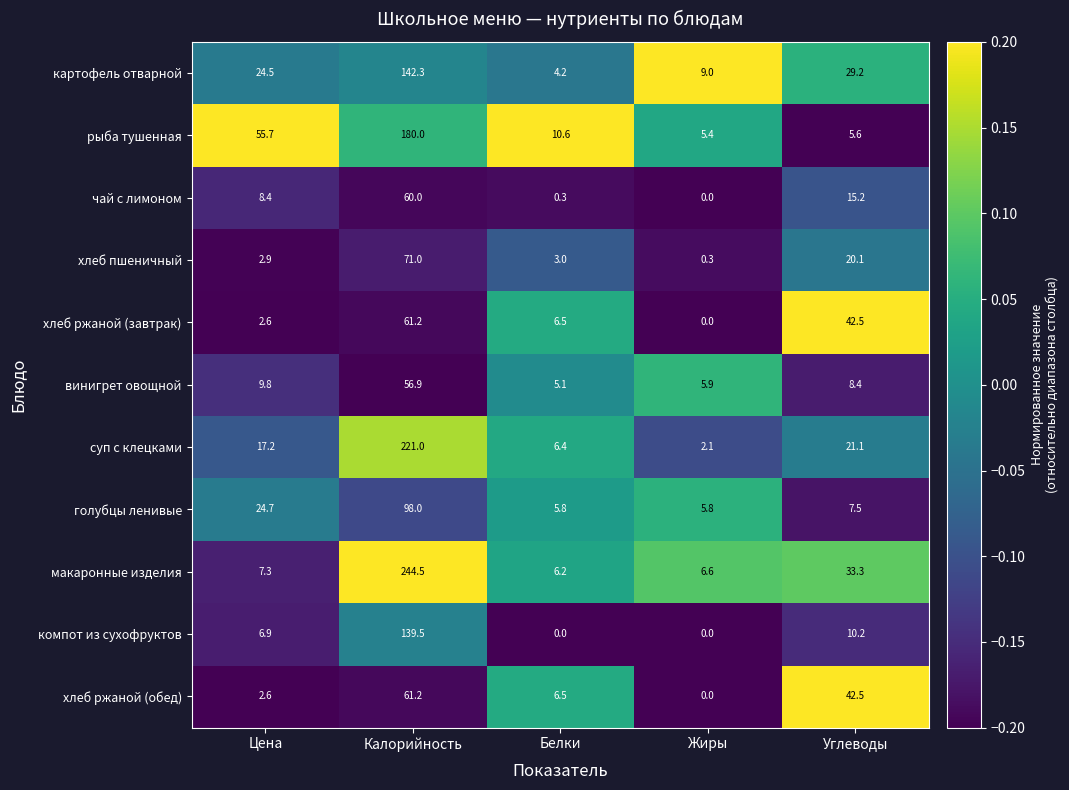

At which label does компот из сухофруктов reach its peak?

Калорийность